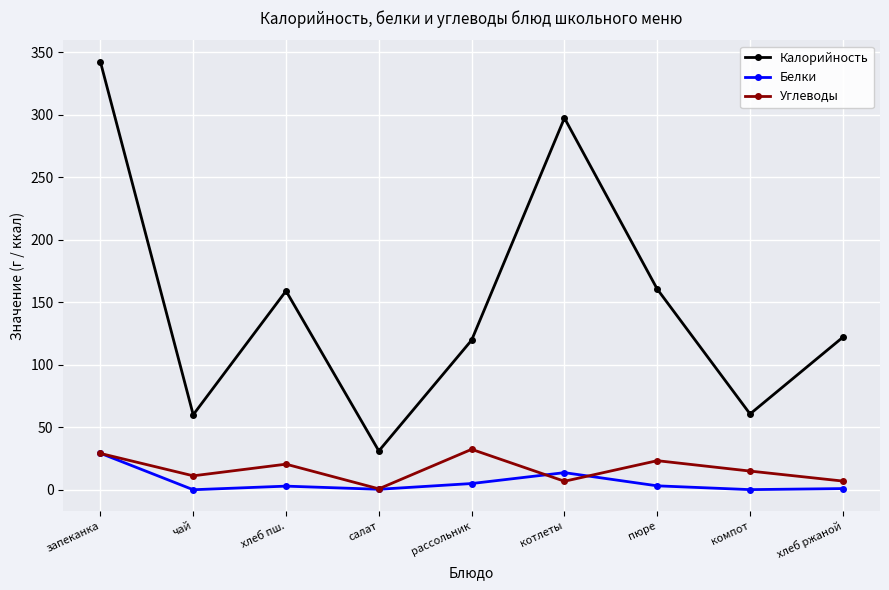

Which series has the largest range (max minus min)?

Калорийность